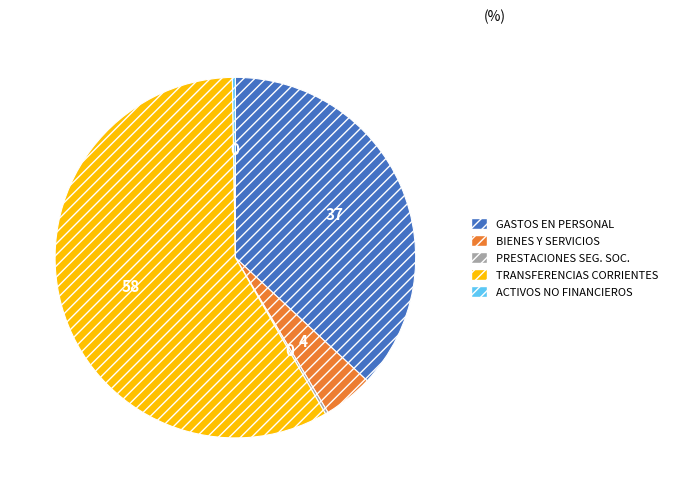

The GASTOS EN PERSONAL slice represents 31% of the pie. True or false?

False